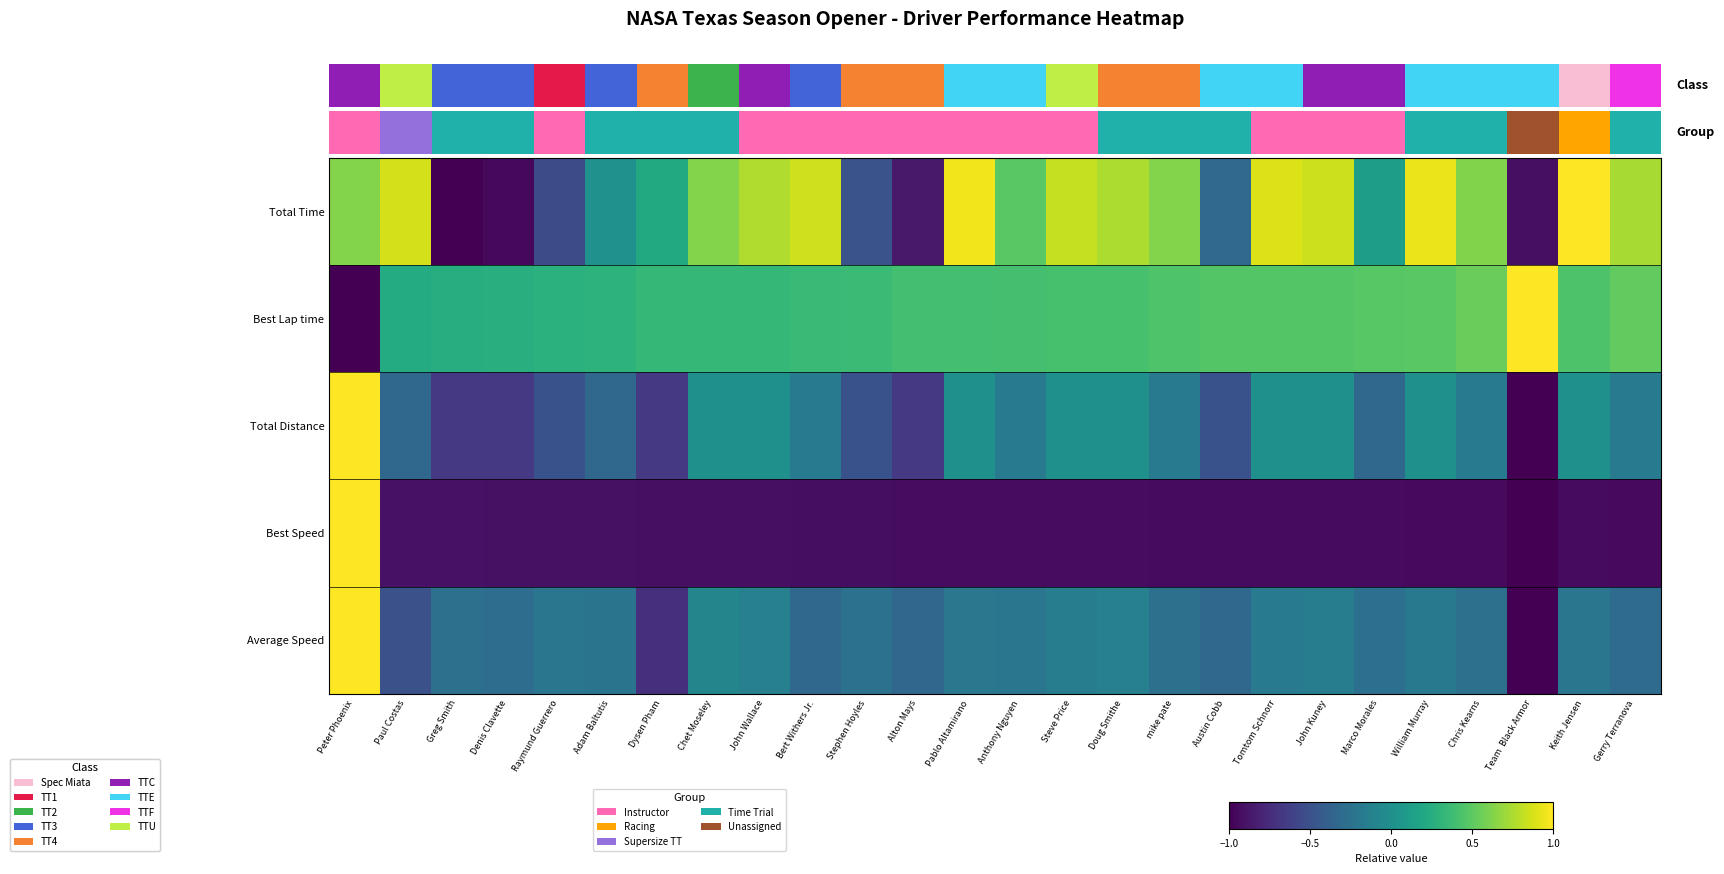

Count the number of data series in this chart.

5